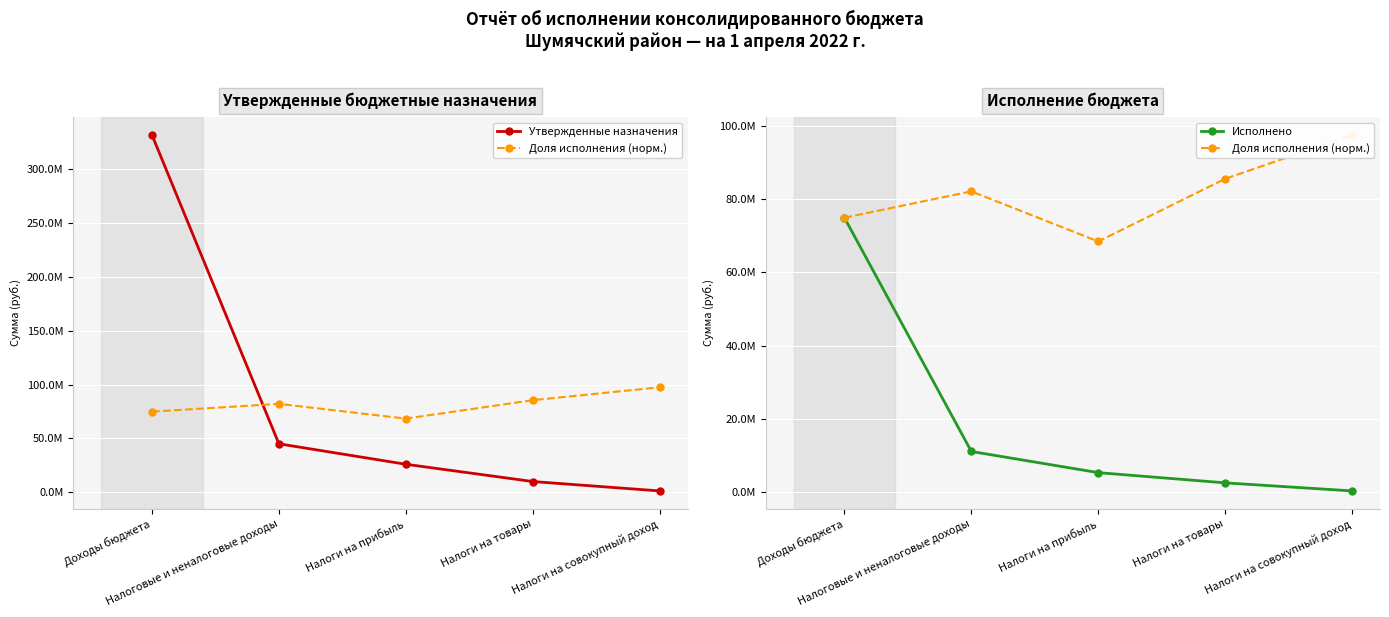

Reading left to right, what are all the values shown in this chart?

Утвержденные назначения: 331457769.0	45038981.0	26056279.0	10045202.0	1331300.0
Доля исполнения (норм.): 74882326.2	82059601.5	68406705.2	85483304.9	97434181.0
Исполнено: 74882326.2	11150382.3	5377530.3	2590668.1	391344.3